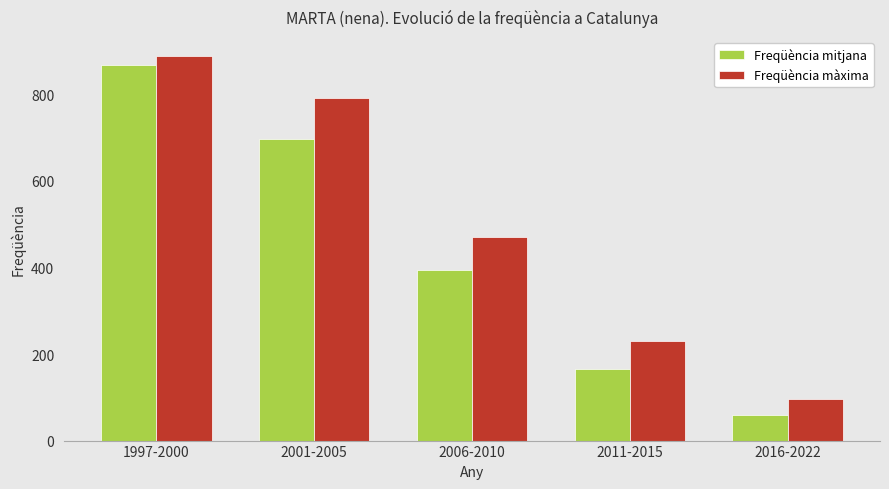

Which series has the widest spread of values?

Freqüència mitjana